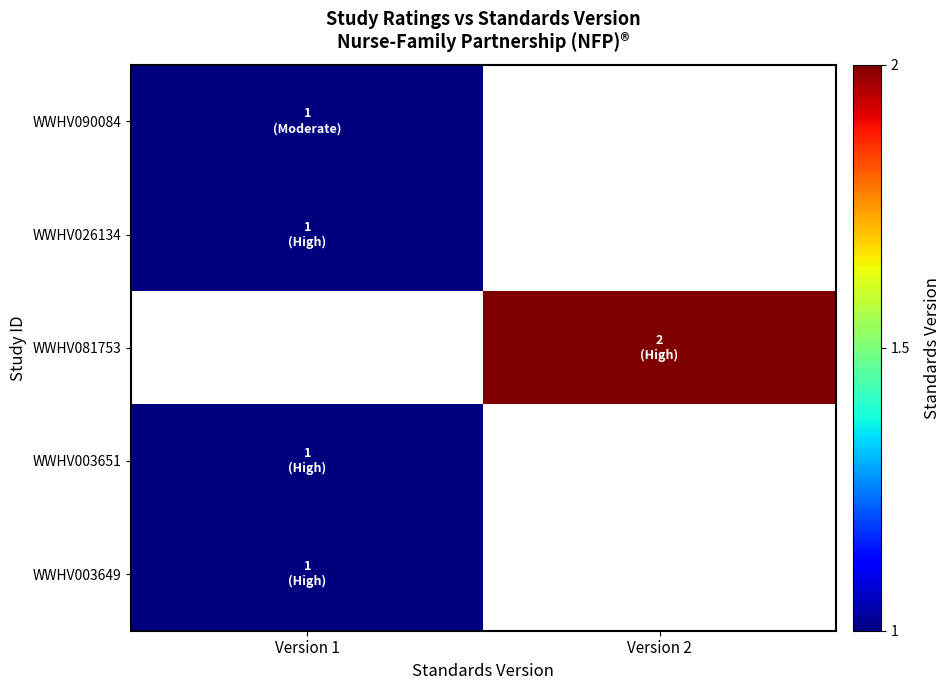

The WWHV026134 series shows 1.0 at Version 1. True or false?

True